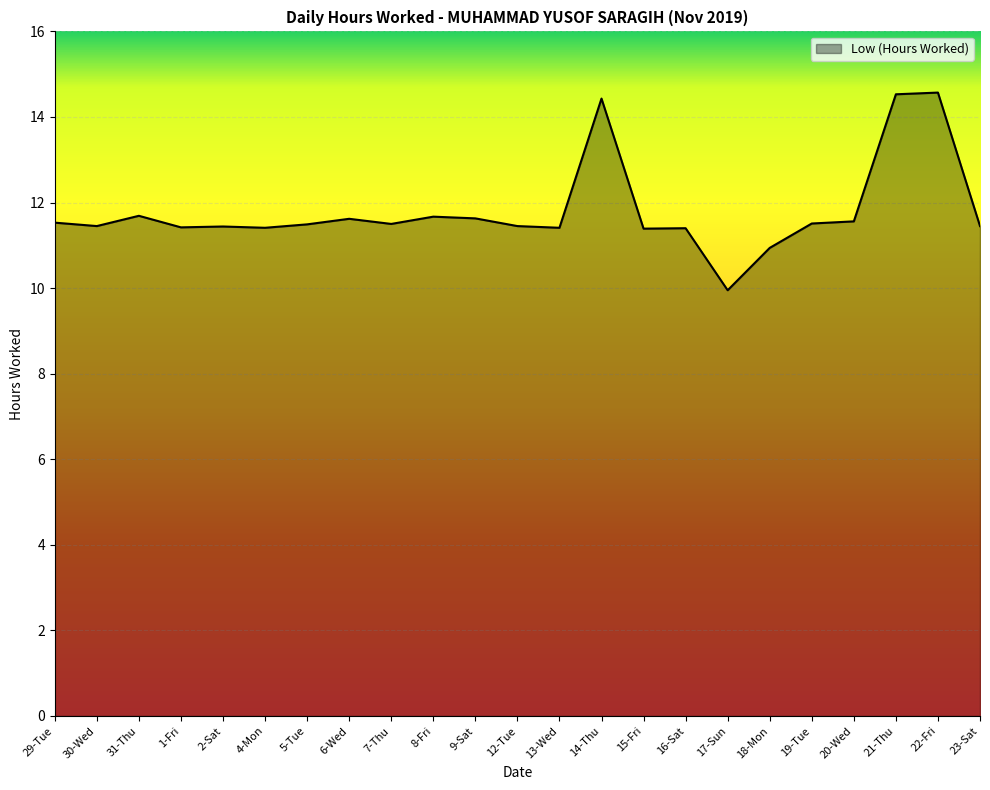

What is the change in value from 12-Tue to 17-Sun?

-1.5